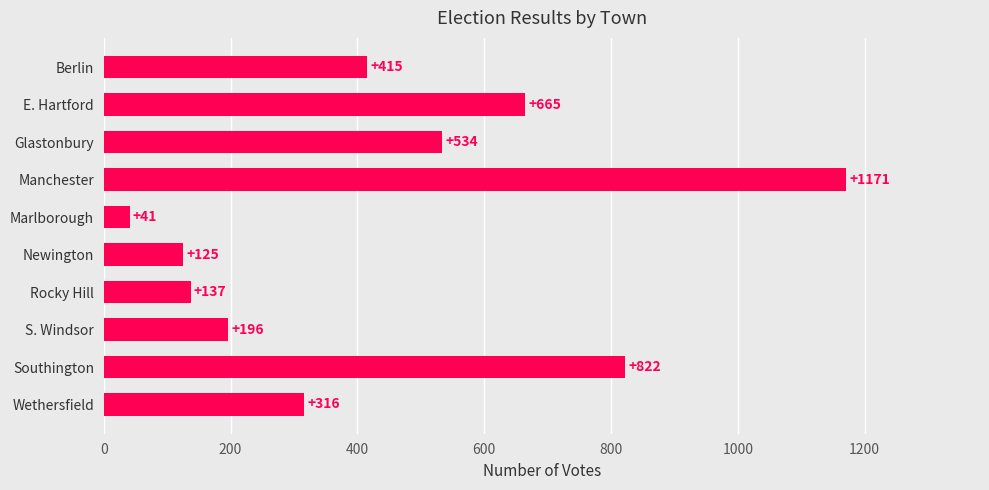

Rank the categories by value from lowest to highest.

Marlborough, Newington, Rocky Hill, S. Windsor, Wethersfield, Berlin, Glastonbury, E. Hartford, Southington, Manchester